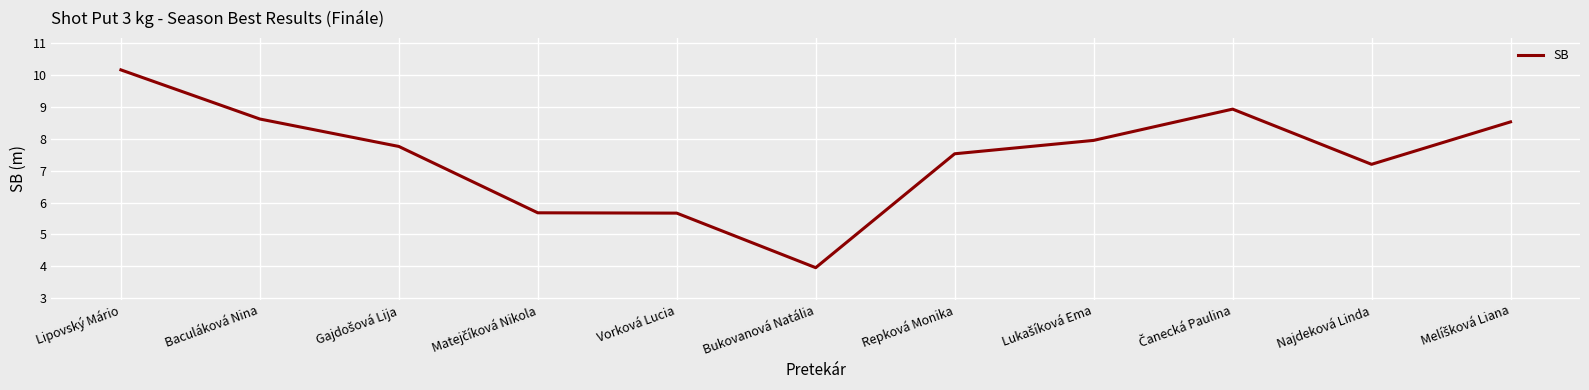

Is it true that the value at Bukovanová Natália is 2.6?

False